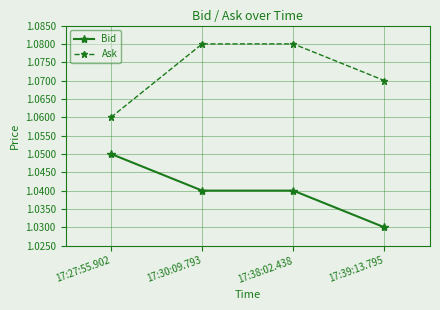

Is the value of Bid at 17:27:55.902 greater than the value of Ask at 17:30:09.793?

No